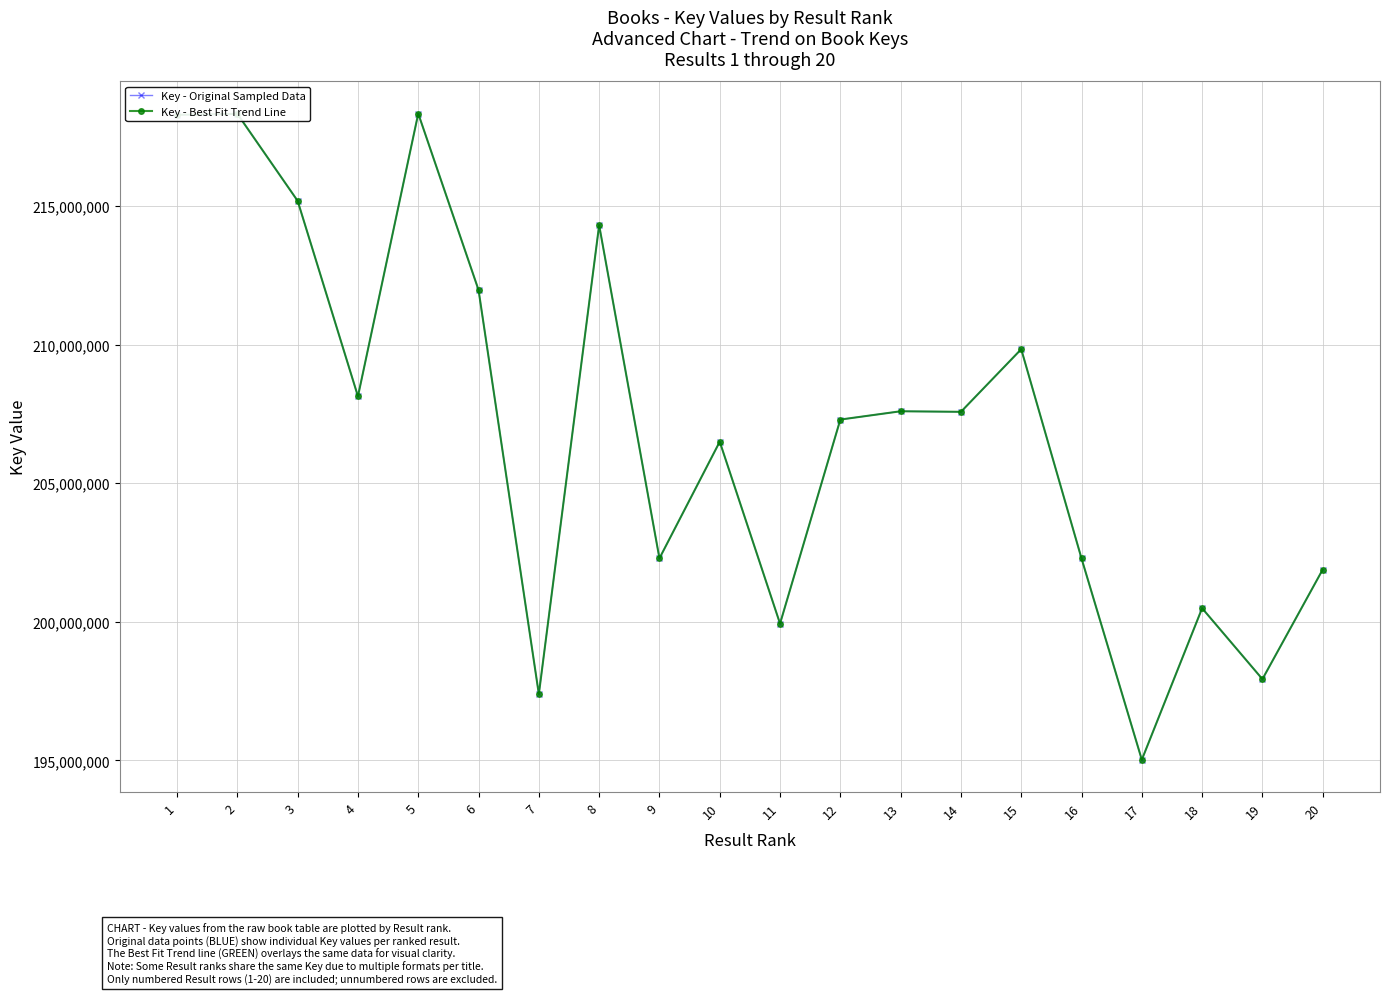

Is this an area chart (filled region under the line)?

No